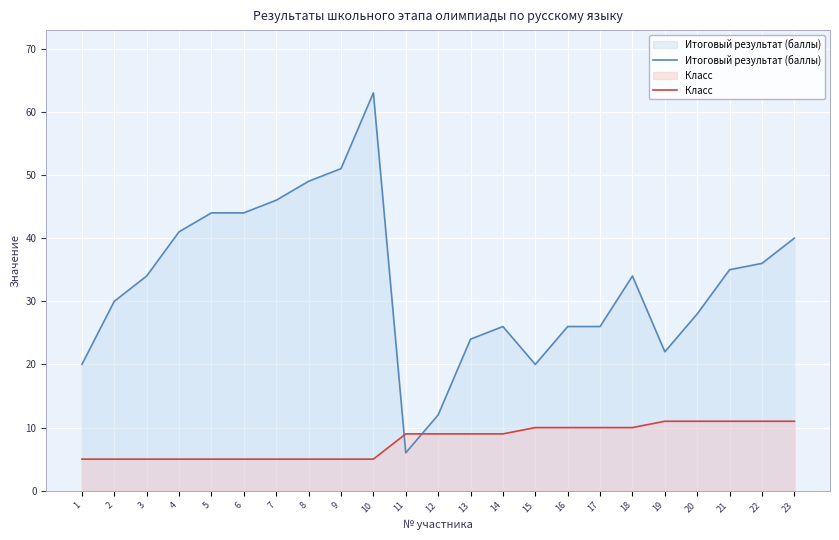

List the series in order of their overall mean, highest first.

Итоговый результат (баллы), Класс